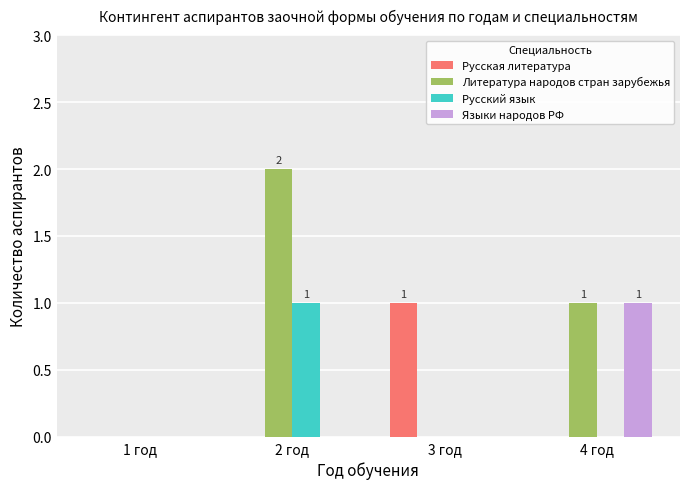

Where is Литература народов стран зарубежья nearest to the value 1?

4 год